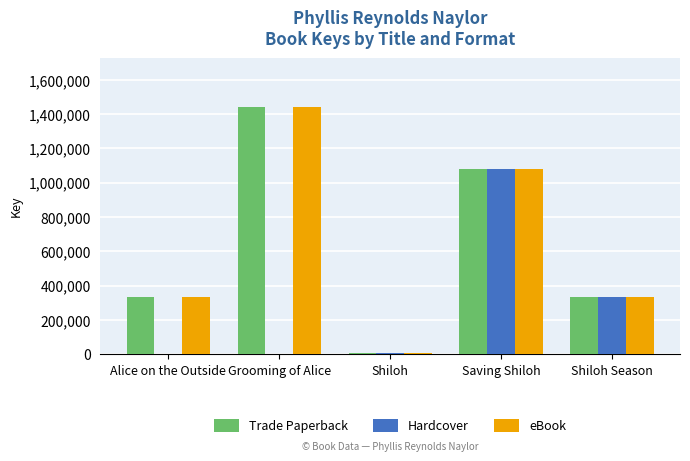

At which category is the sum across all series the highest?

Saving Shiloh